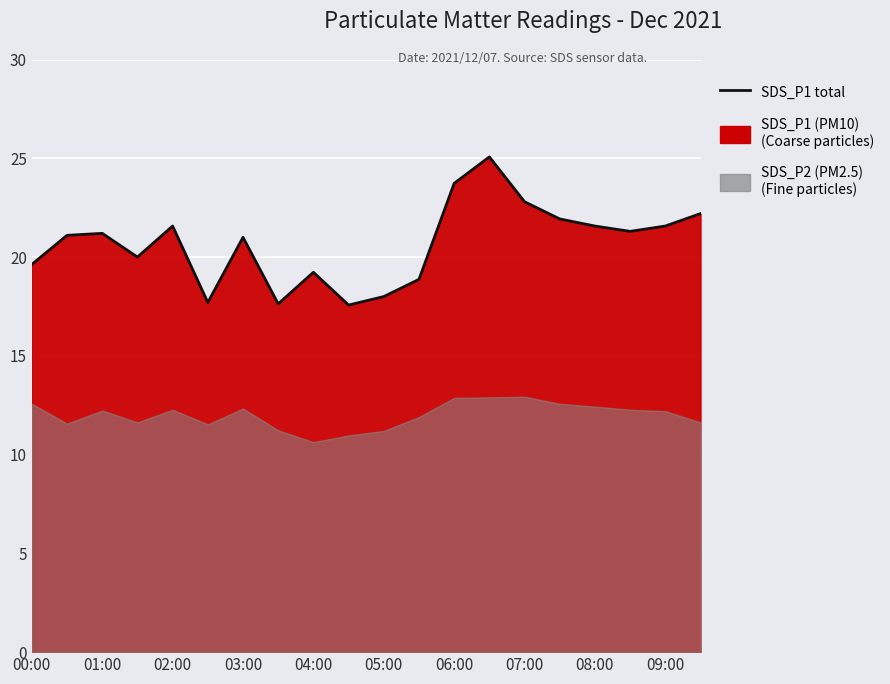

What is the approximate value at 06:00?

23.7